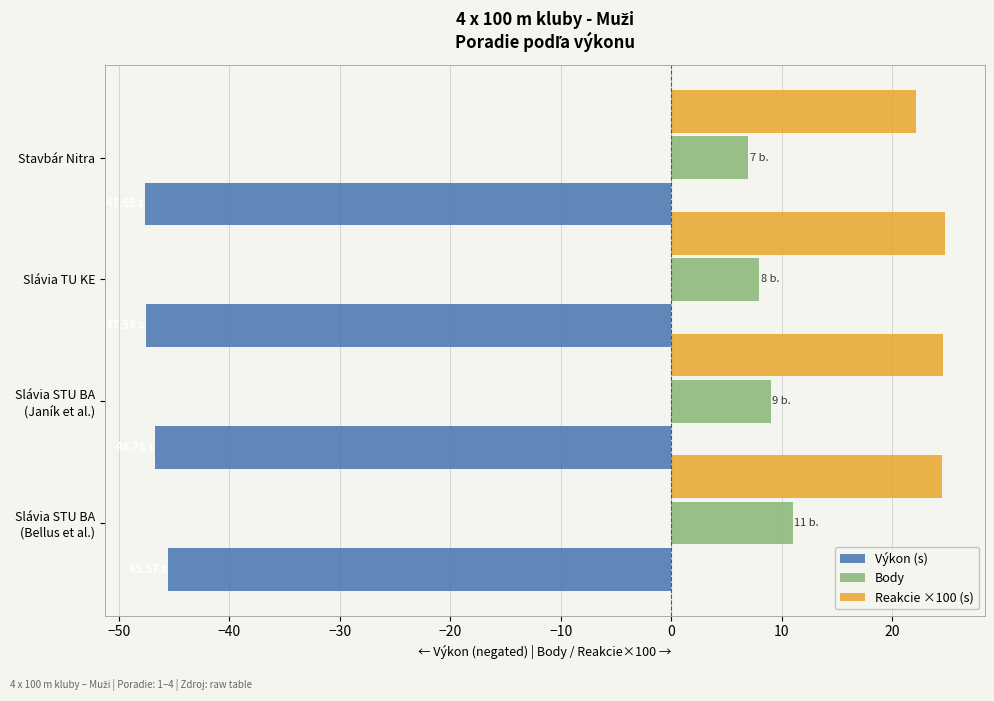

Rank the series at Slávia TU KE from highest to lowest value.

Reakcie ×100 (s), Body, Výkon (s)